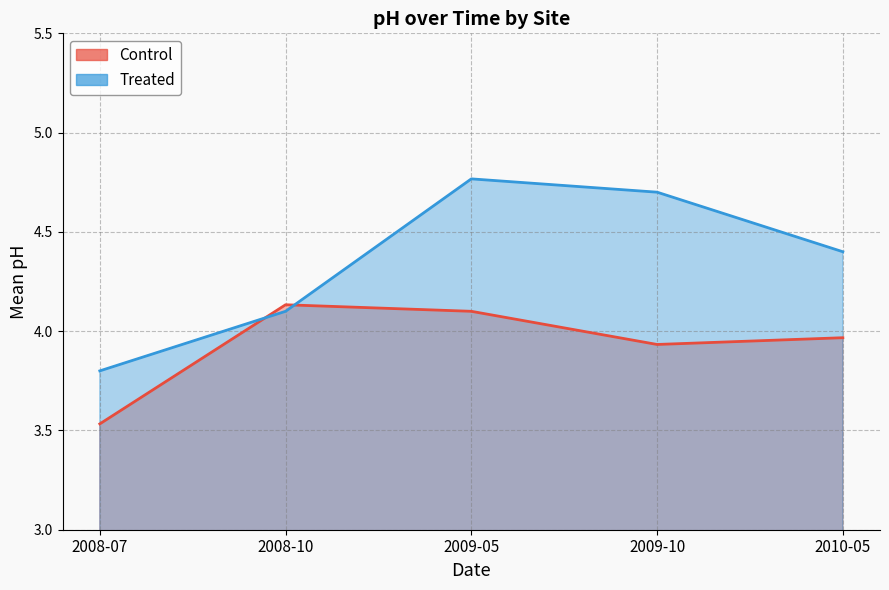

Rank the series at 2008-07 from lowest to highest value.

Control, Treated